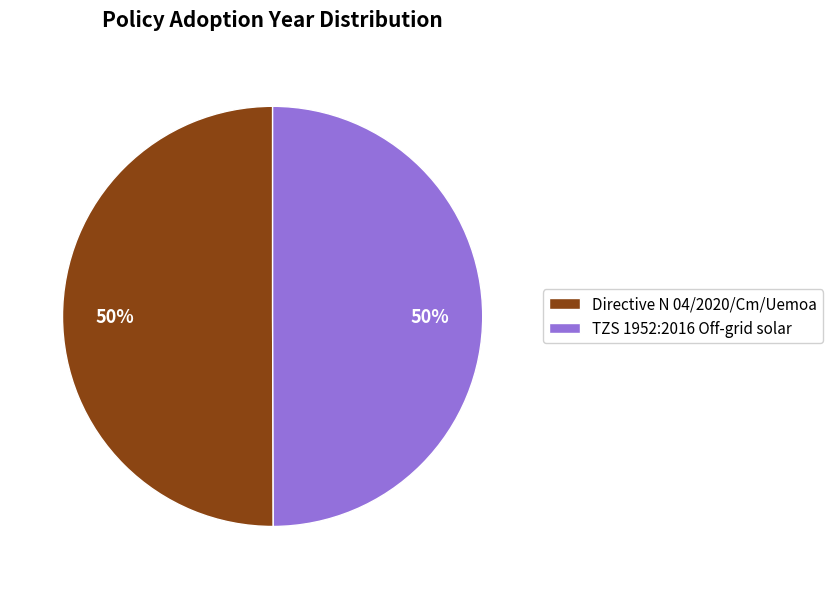

What percentage is the TZS 1952:2016 Off-grid solar slice, to the nearest percent?

50%